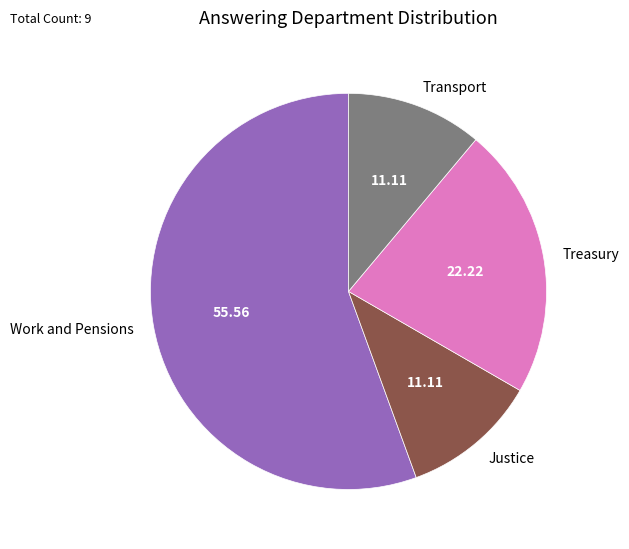

Is there a majority slice in this chart?

Yes